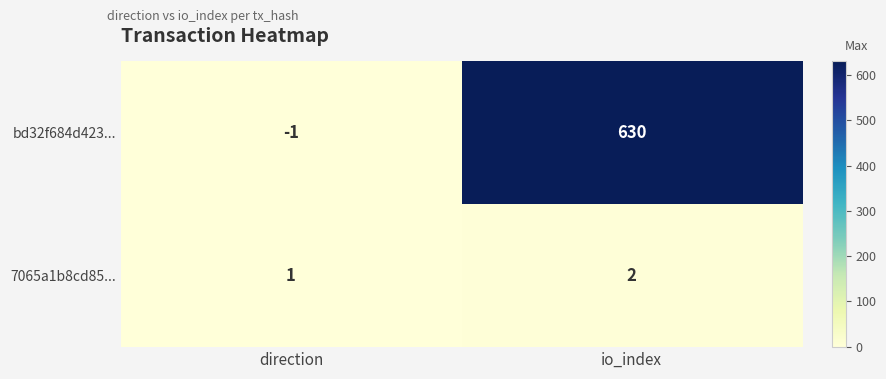

What is the total value across all series at io_index?

632